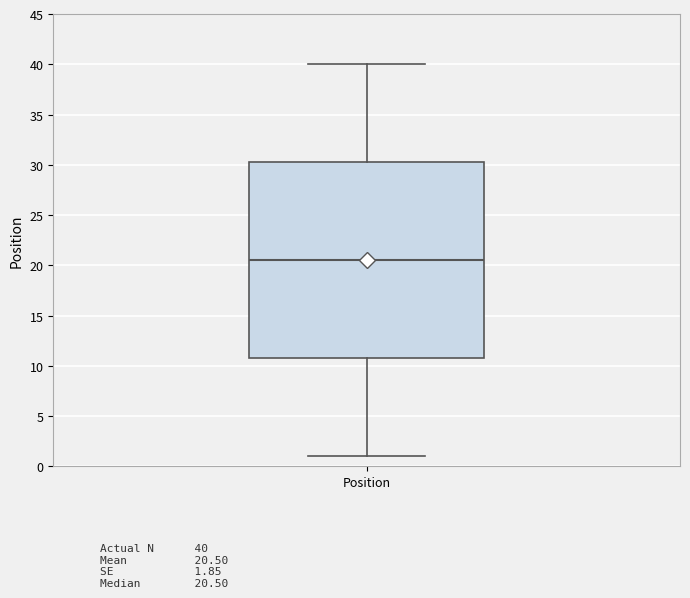

Read this box plot against the y-axis: the position of the median line, the range covered by the box, and the ends of both whiskers. The values are not printed on the chart, so give them approximately, as read against the axis.

median 20.5, box 11.0 to 30.5, whiskers 1.0 to 40.0